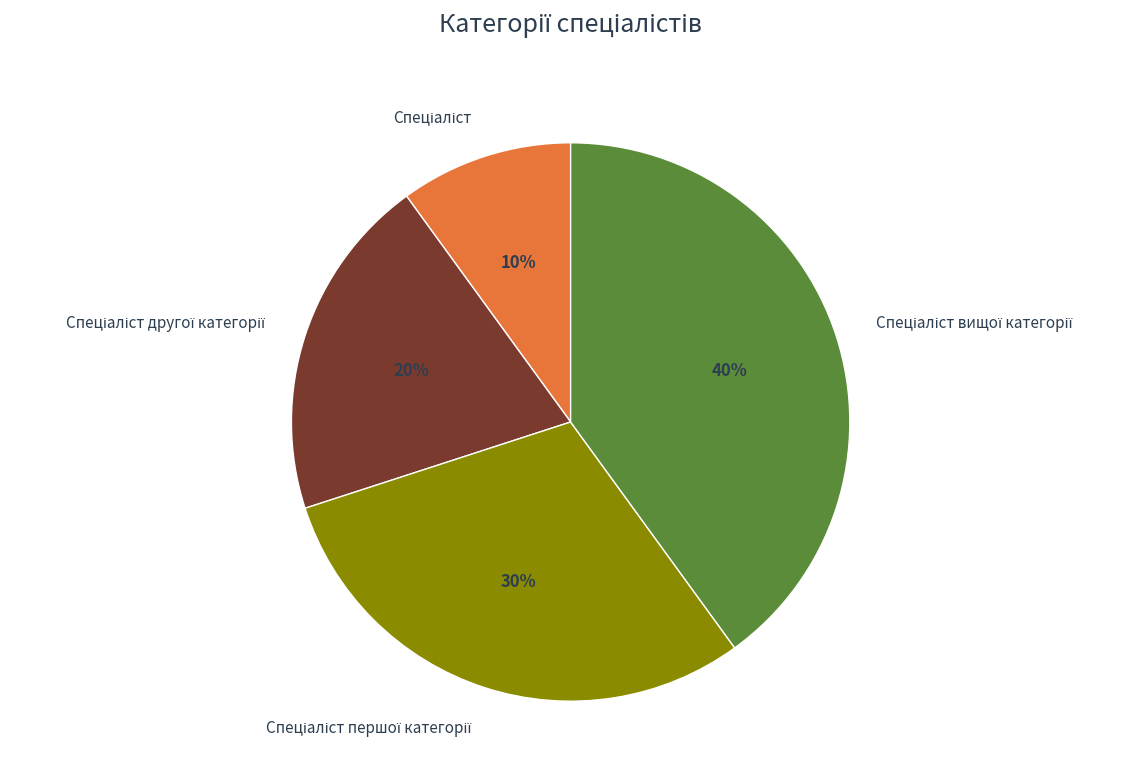

To the nearest percent, what is the average slice percentage?

25%